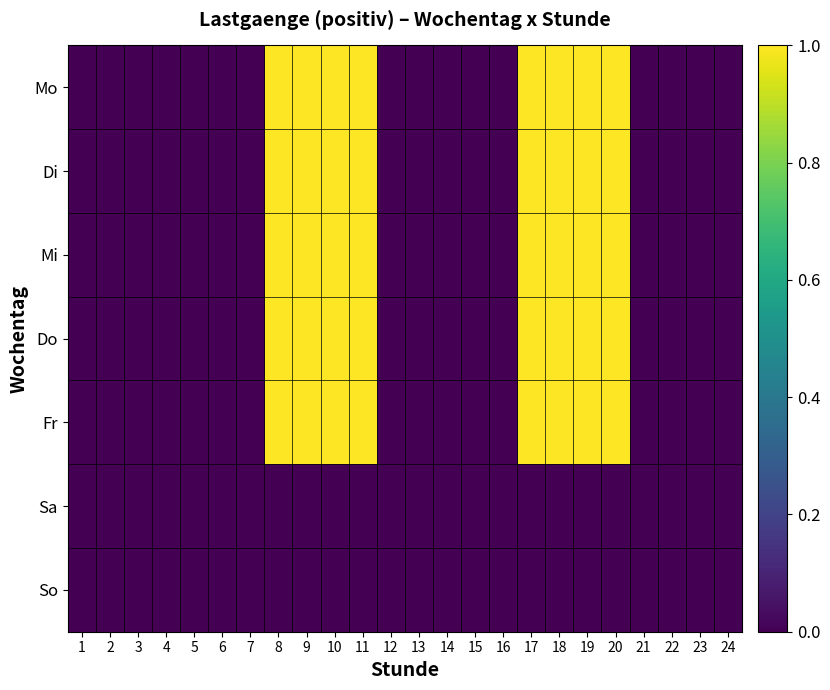

At which category is the sum across all series the highest?

8